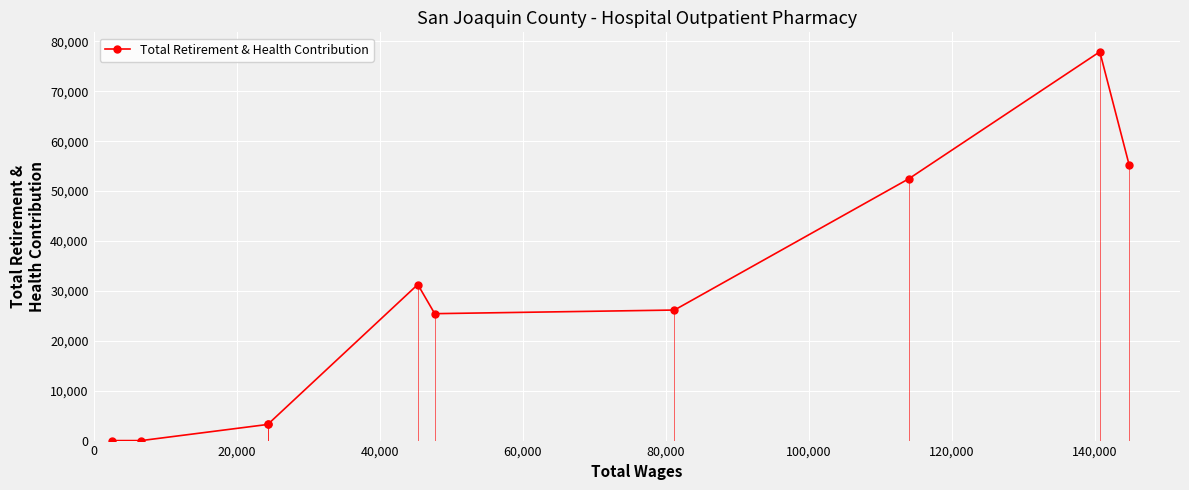

What is the difference between the second highest and second lowest values?

55245